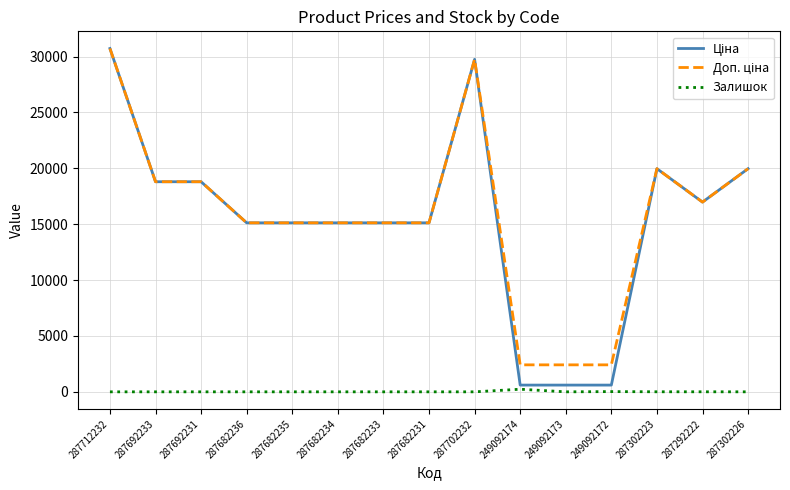

At which category is the sum across all series the highest?

287712232